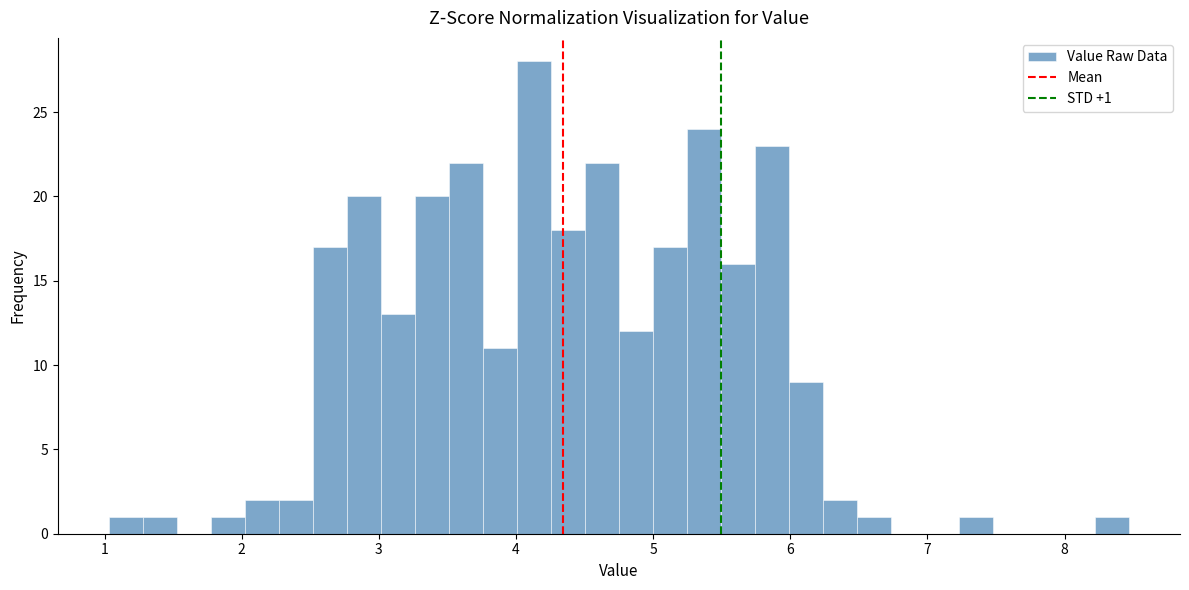

Read against the x-axis, roughly where is the centre of the tallest bar?

4.1